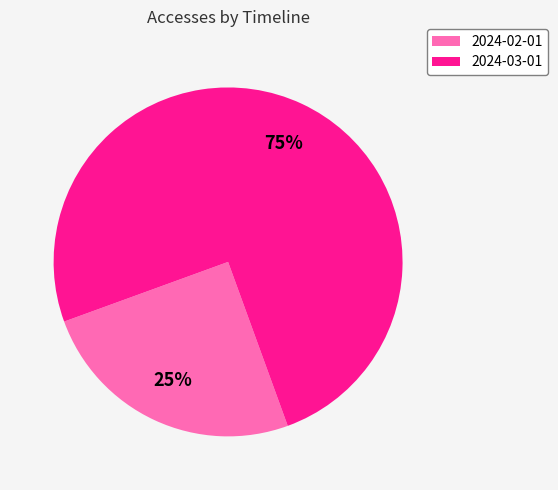

What is the ratio of the value at 2024-02-01 to the value at 2024-03-01?

0.3